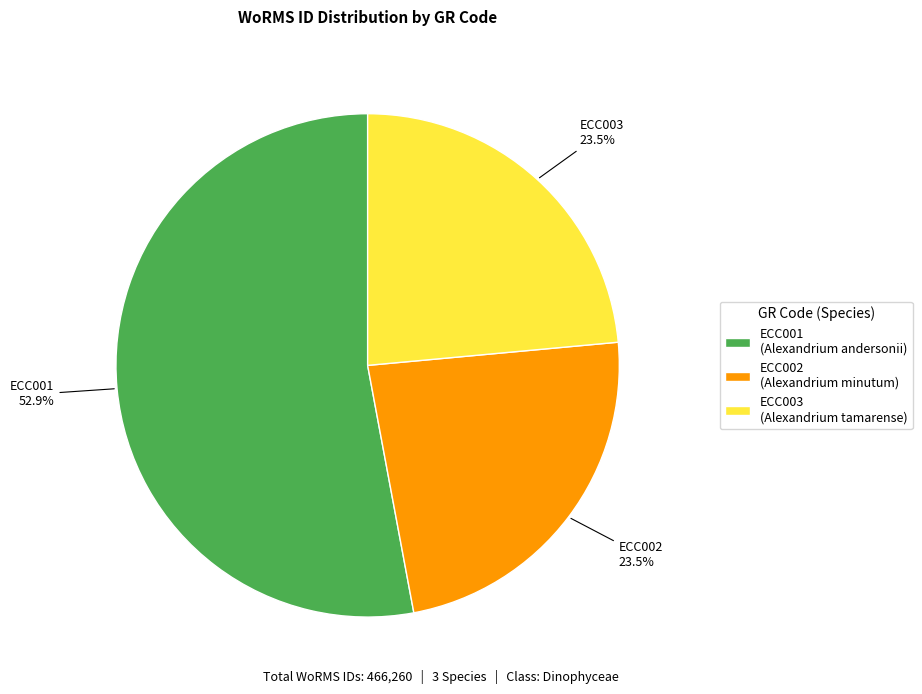

Combined, do ECC003 and ECC001 account for over 50%?

Yes